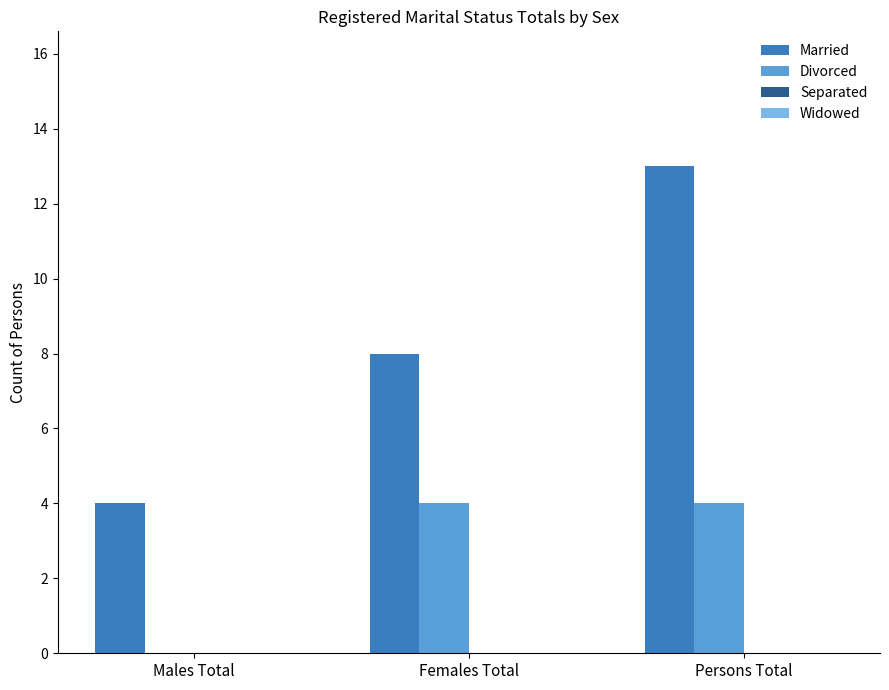

Which series changed the most between Males Total and Persons Total?

Married